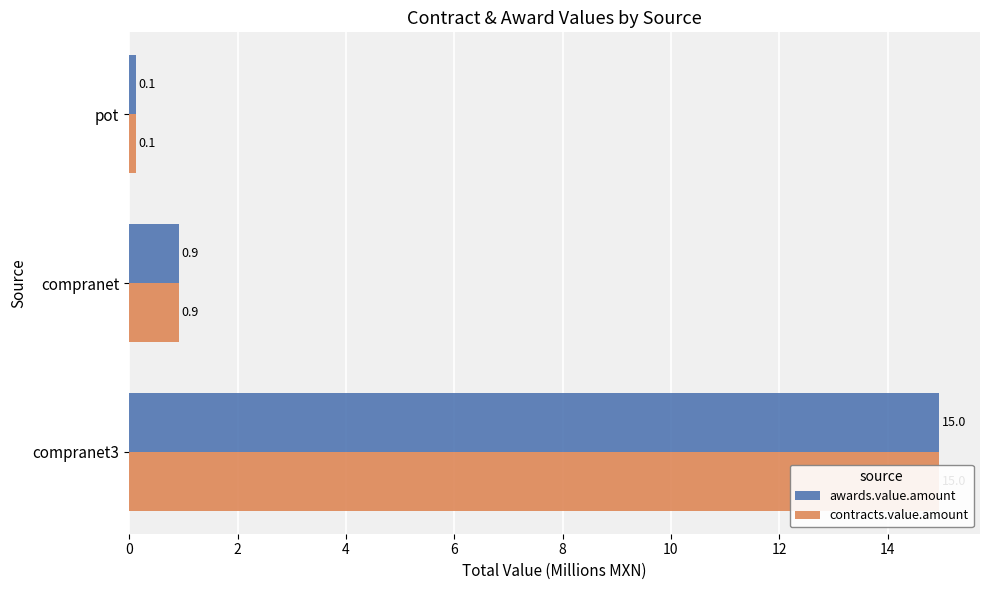

How many groups of bars are there?

3